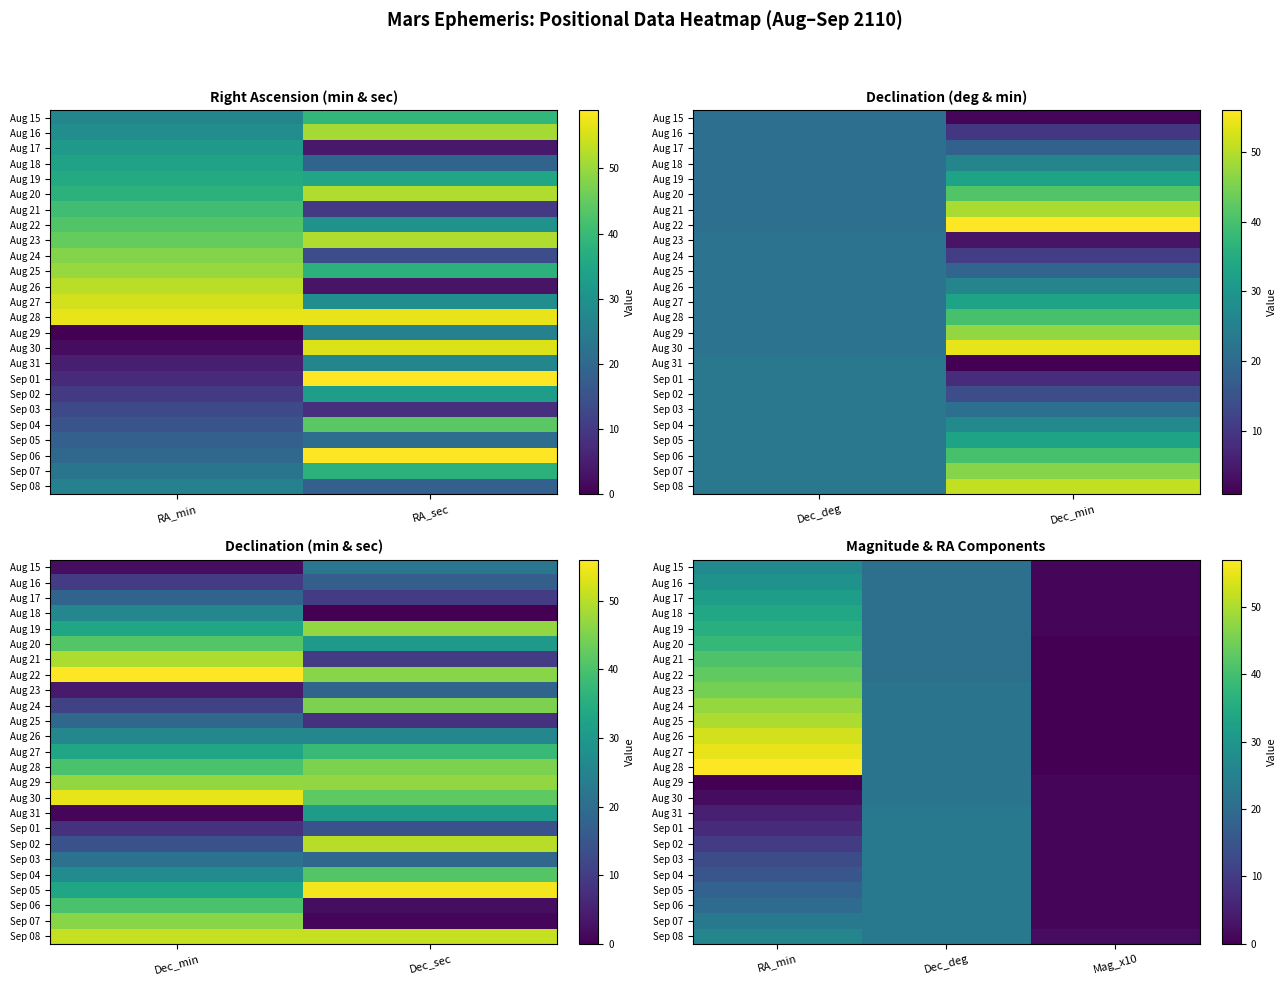

How many series are shown in this chart?

25